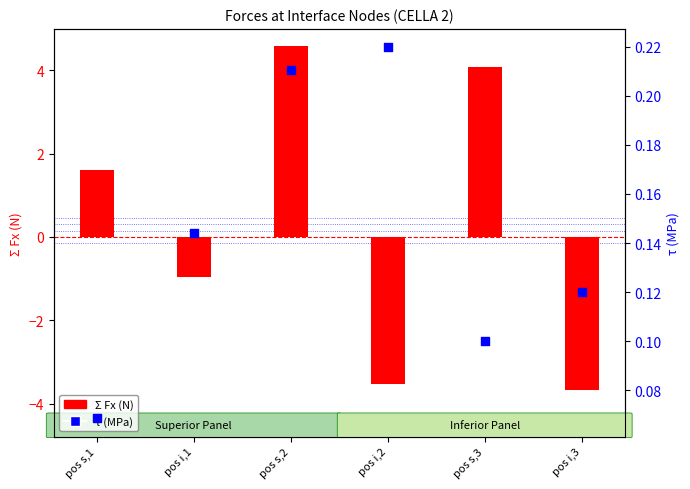

At how many categories does at least one series exceed -2?

6